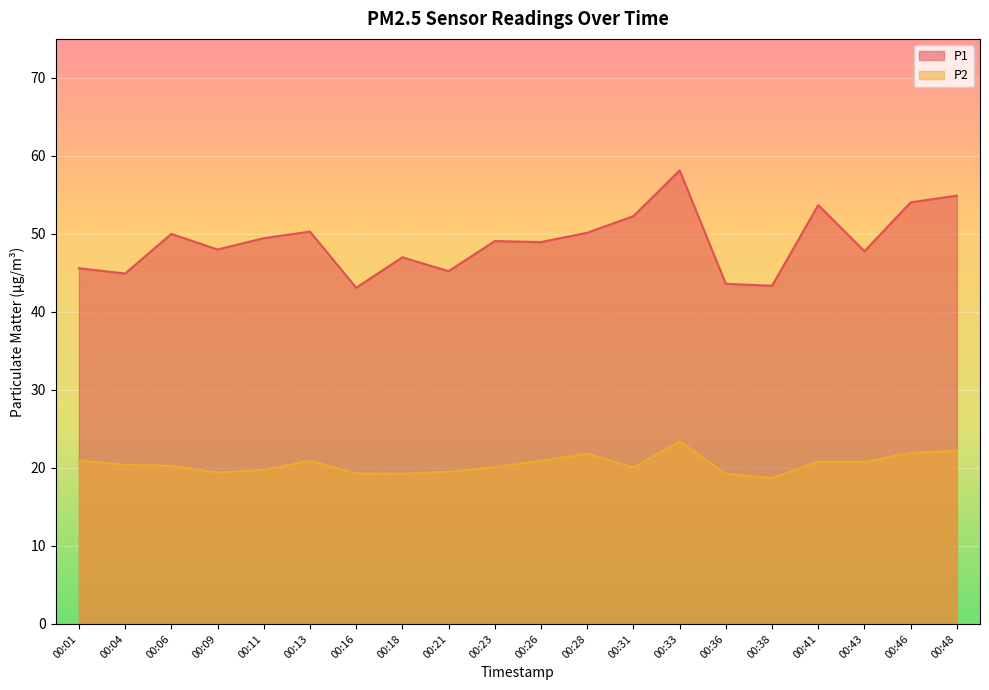

What is the minimum value for P1?

43.1